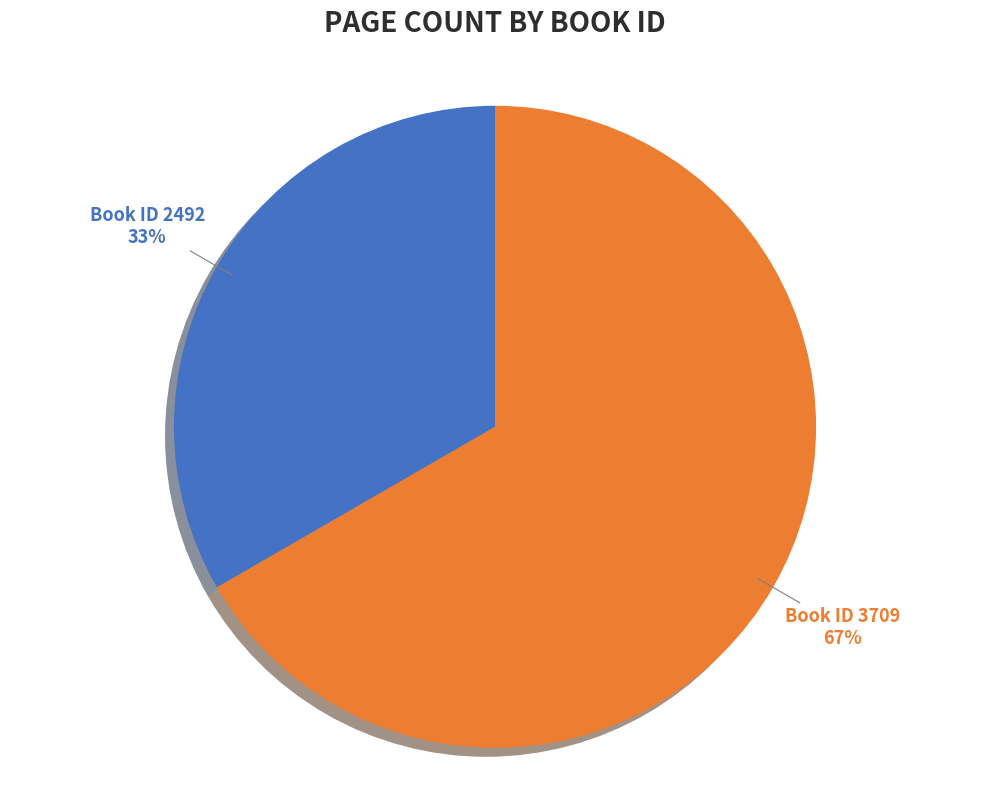

Does any single category account for the majority?

Yes